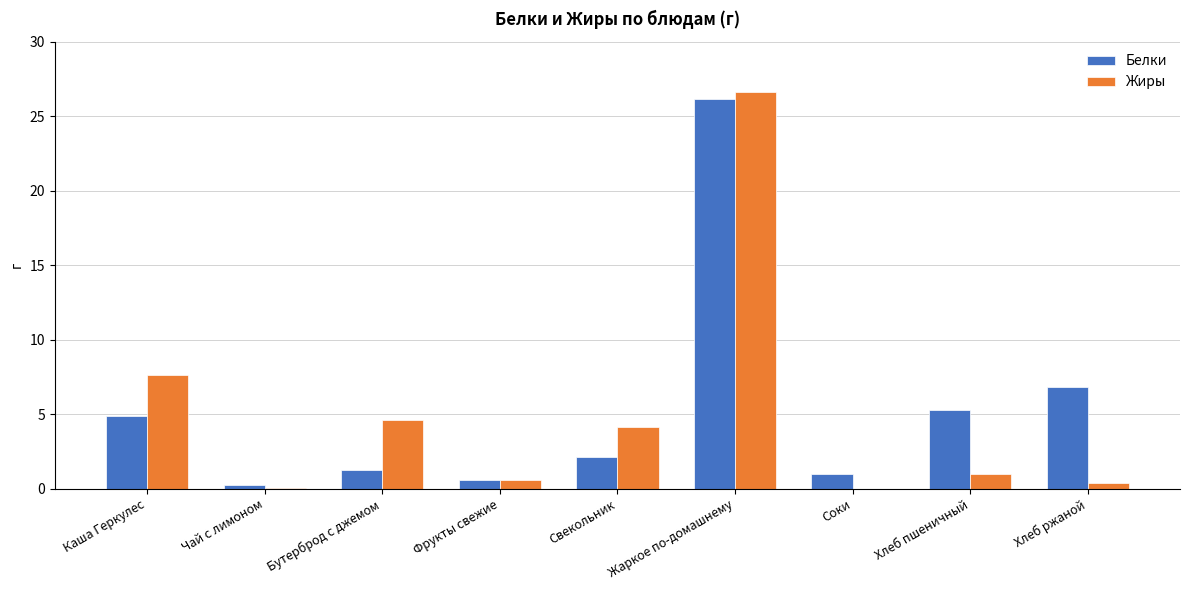

What is the total value across all series at Жаркое по-домашнему?

52.8